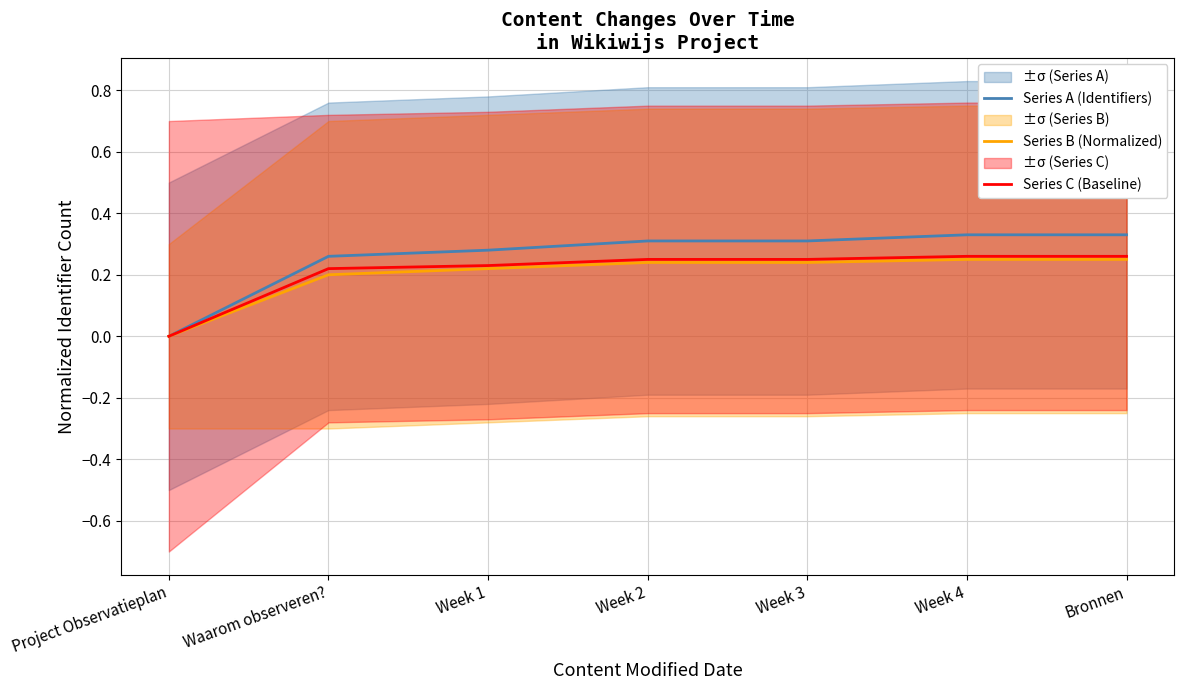

Which label corresponds to the largest value in the chart?

Week 4